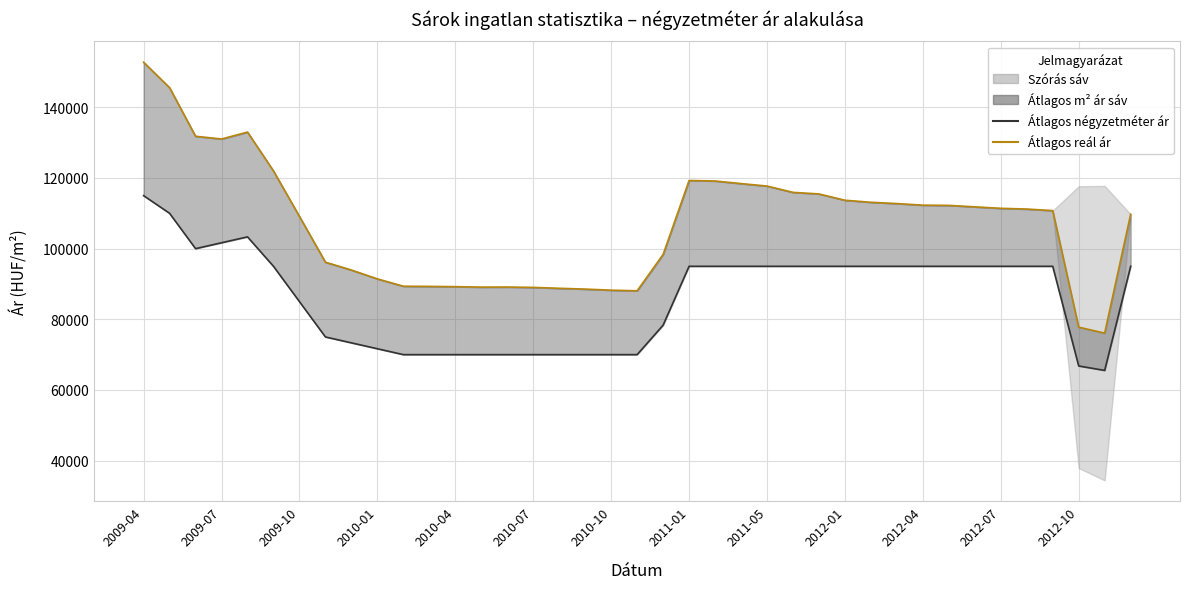

List the series in order of their overall mean, lowest first.

Átlagos négyzetméter ár, Átlagos reál ár